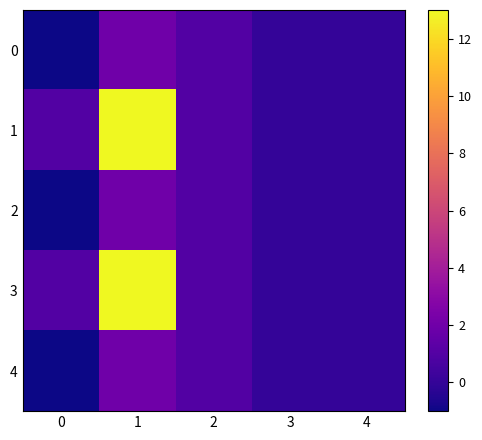

Reading right to left, extract all data points from this chart.

0: 4=0	3=0	2=1	1=2	0=-1
1: 4=0	3=0	2=1	1=13	0=1
2: 4=0	3=0	2=1	1=2	0=-1
3: 4=0	3=0	2=1	1=13	0=1
4: 4=0	3=0	2=1	1=2	0=-1